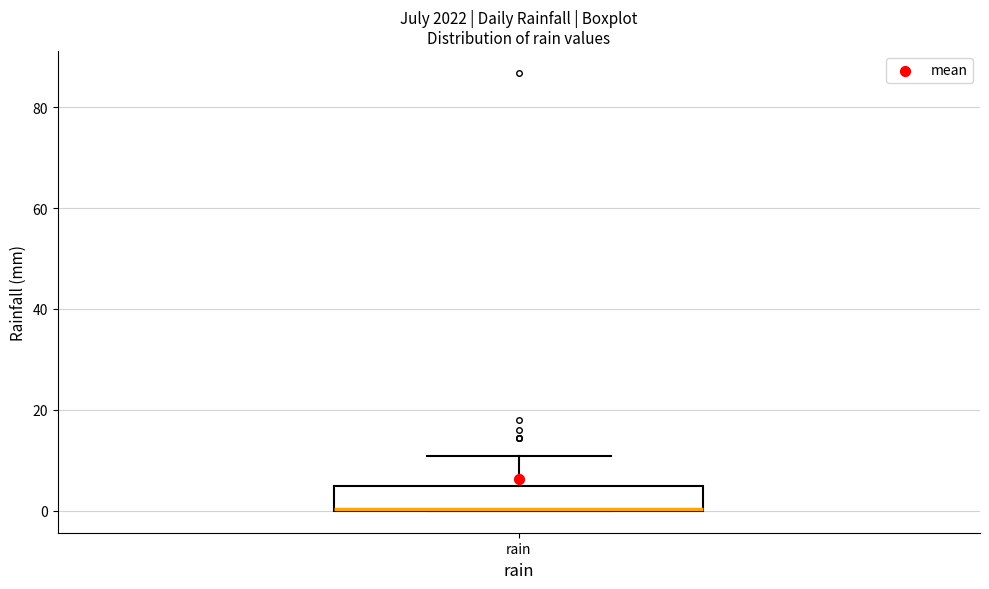

Read this box plot against the y-axis: the position of the median line, the range covered by the box, and the ends of both whiskers. The values are not printed on the chart, so give them approximately, as read against the axis.

median 0, box 0 to 6, whiskers 0 to 10